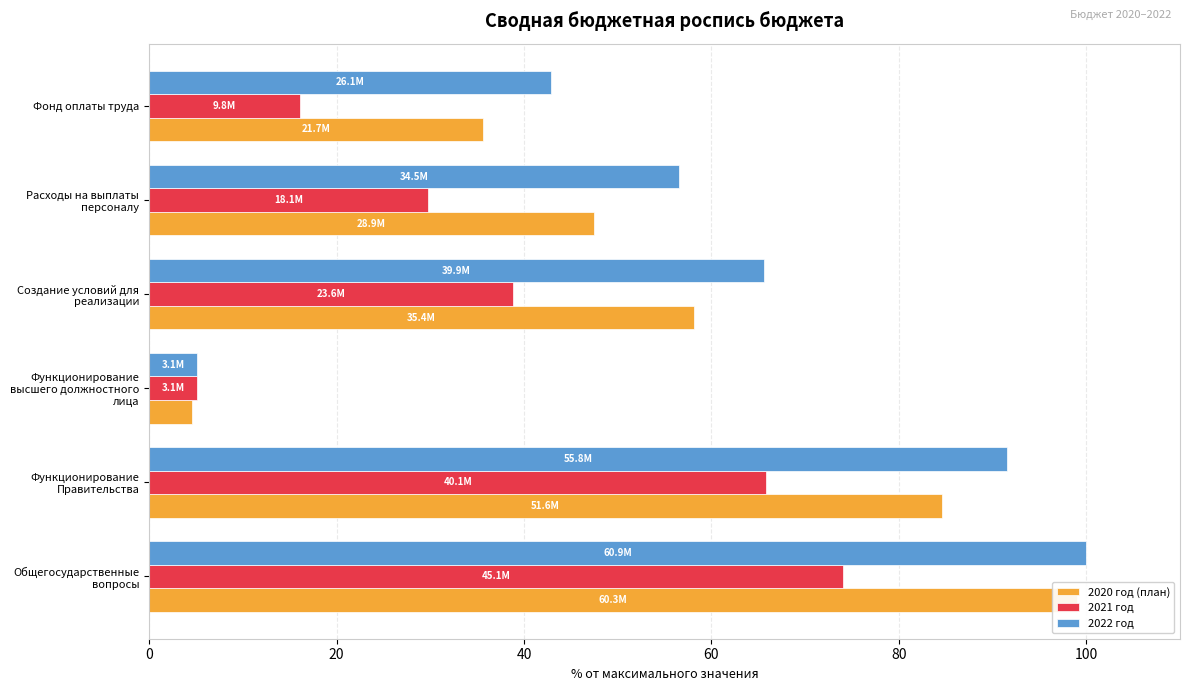

What is the value of the 2022 год bar at the 1st from the left?

100.0